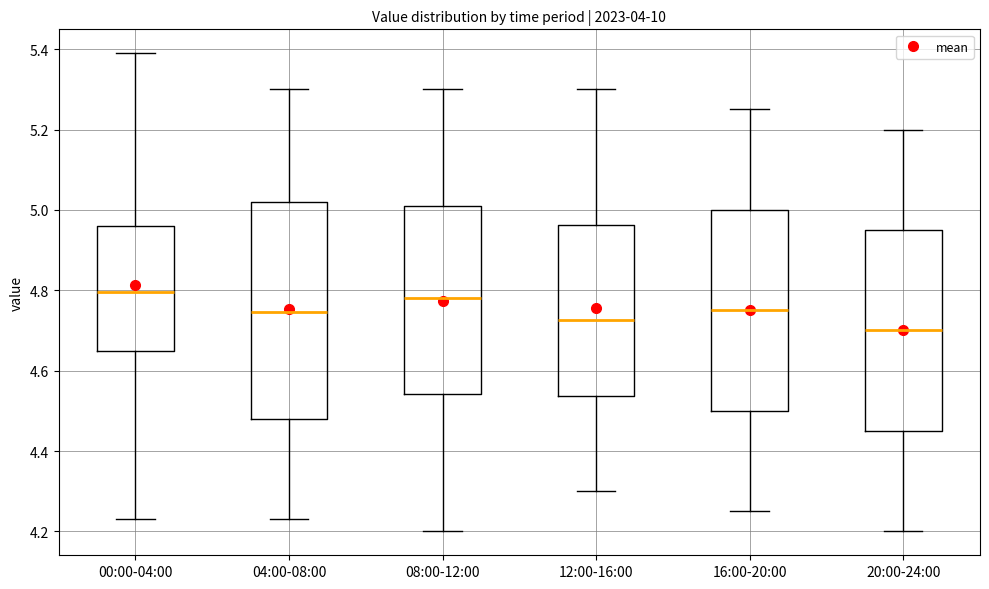

Reading left to right, read every box against the y-axis: the position of its median line, the range the box covers, and the ends of its whiskers. The values are not printed on the chart, so give them approximately, as read against the axis.

00:00-04:00: median 4.80, box 4.66 to 4.96, whiskers 4.24 to 5.40
04:00-08:00: median 4.74, box 4.48 to 5.02, whiskers 4.24 to 5.30
08:00-12:00: median 4.78, box 4.54 to 5.02, whiskers 4.20 to 5.30
12:00-16:00: median 4.72, box 4.54 to 4.96, whiskers 4.30 to 5.30
16:00-20:00: median 4.76, box 4.50 to 5.00, whiskers 4.26 to 5.26
20:00-24:00: median 4.70, box 4.46 to 4.96, whiskers 4.20 to 5.20